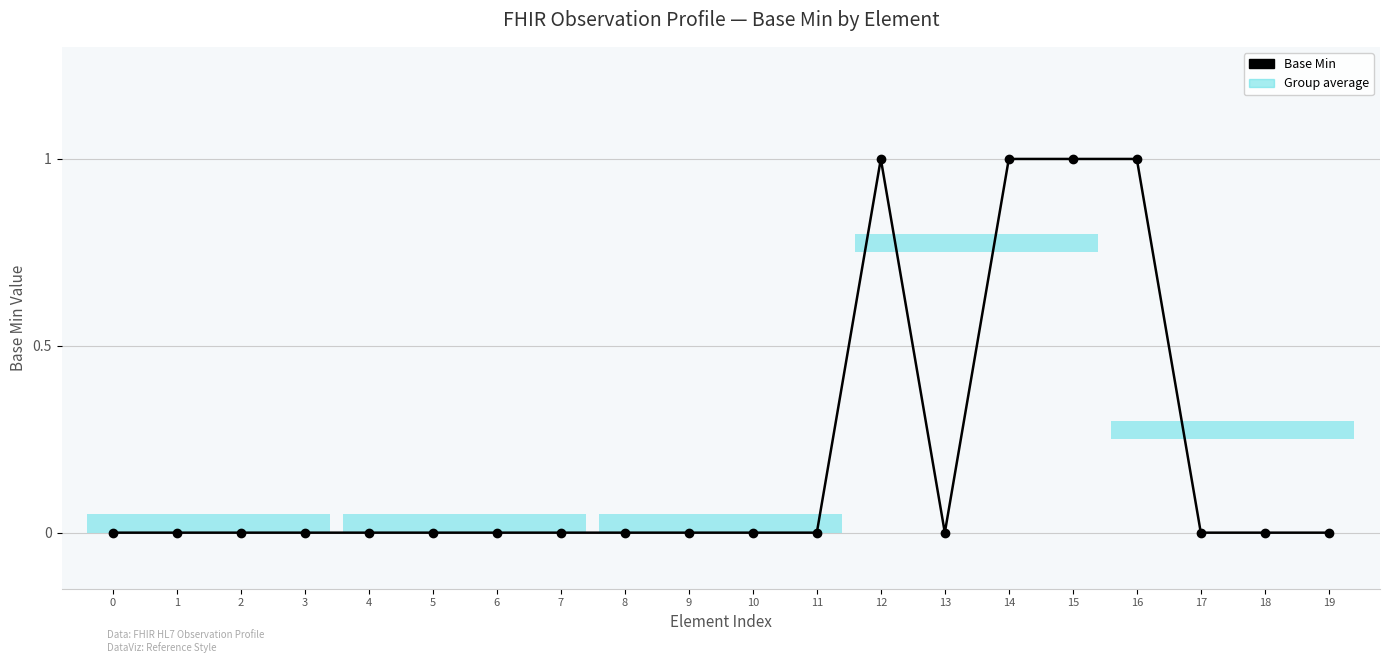

Reading left to right, transcribe all the data shown in this chart.

0	0	0	0	0	0	0	0	0	0	0	0	1	0	1	1	1	0	0	0